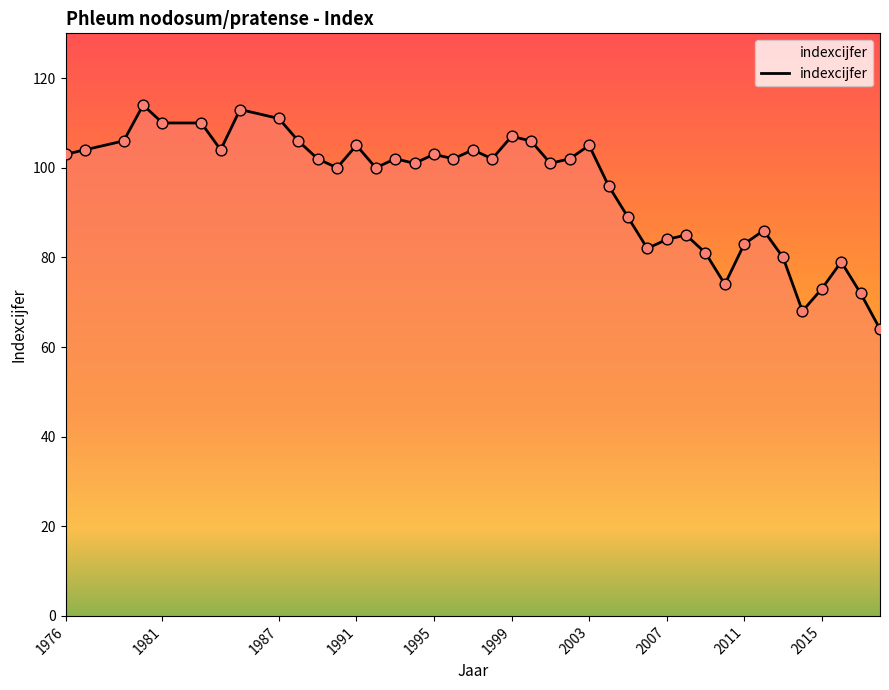

What is the difference between the maximum and minimum values?

50